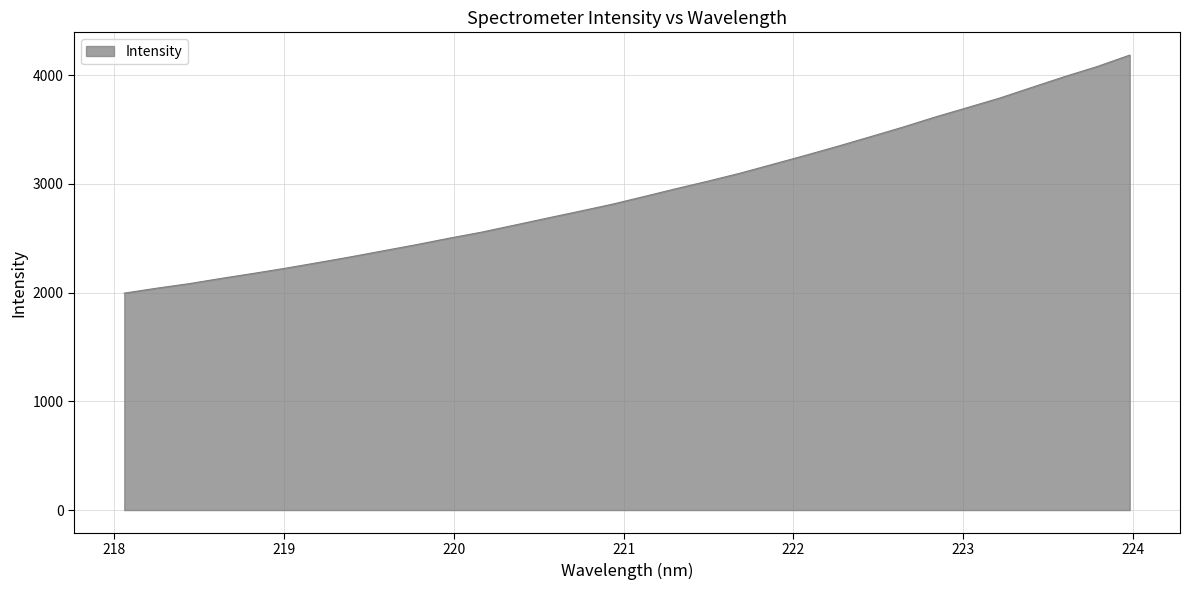

What is the greatest value displayed?

4184.5